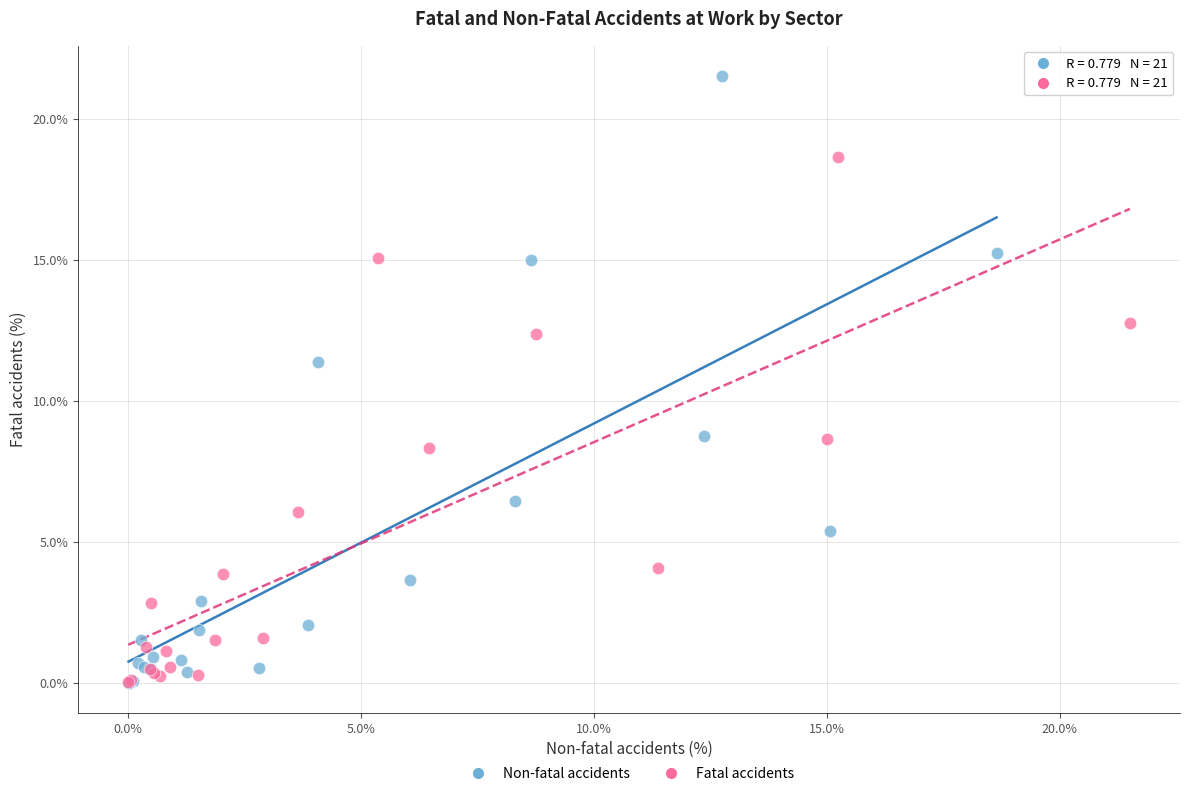

Which series has the largest Y range (max minus min)?

Non-fatal accidents